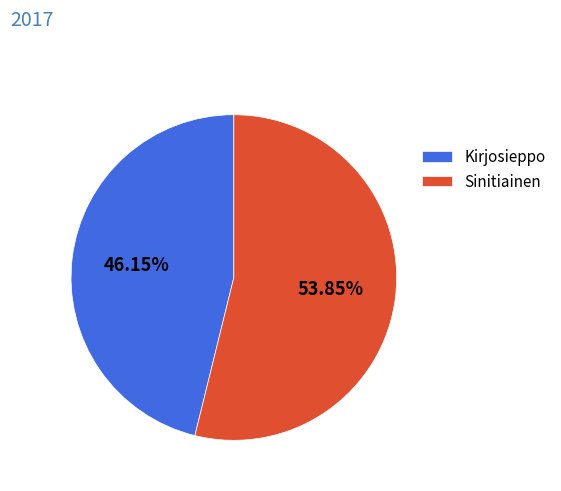

Is the sum of Sinitiainen and Kirjosieppo greater than half?

Yes